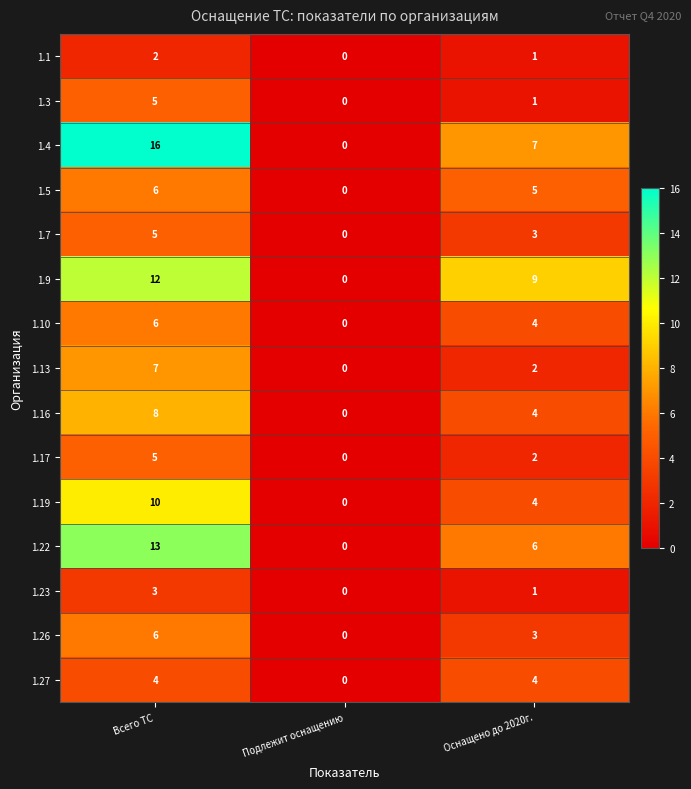

Which series has the largest total across all categories?

1.4